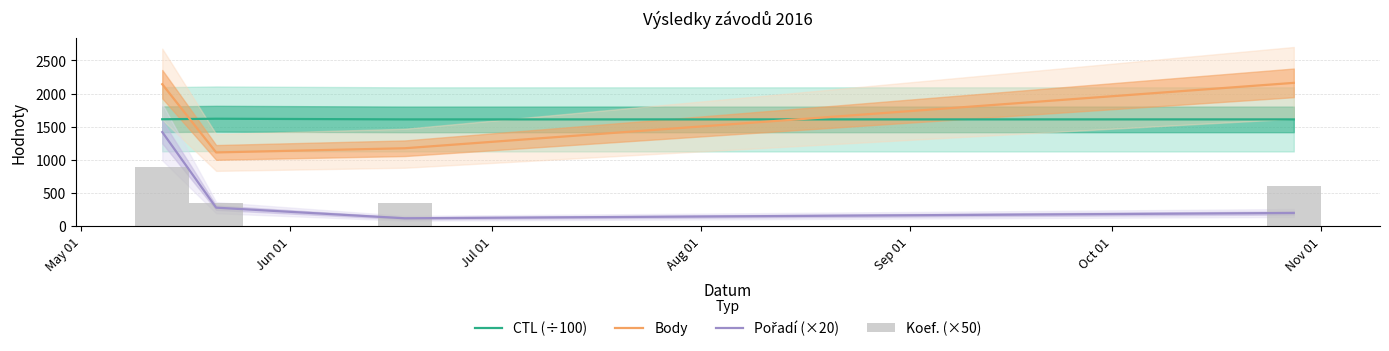

Which series has the widest spread of values?

Pořadí (×20)